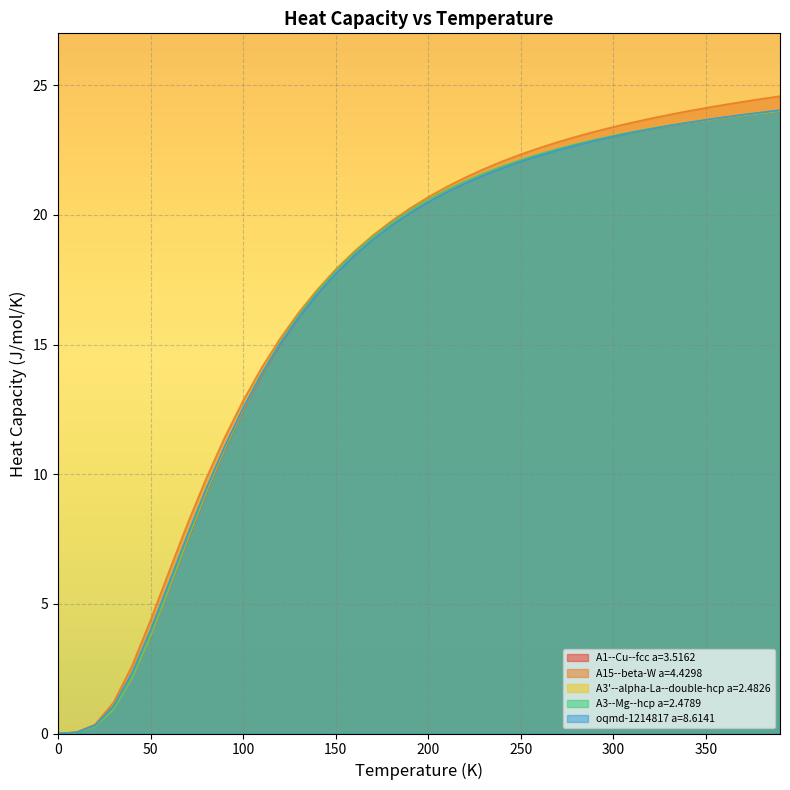

How many values in the A3'--alpha-La--double-hcp a=2.4826 series are below 20?

19